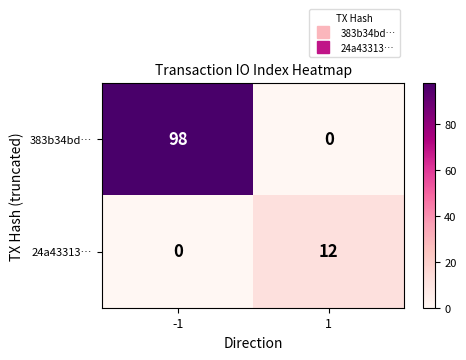

Reading left to right, what are all the values shown in this chart?

383b34bd…: 98	0
24a43313…: 0	12